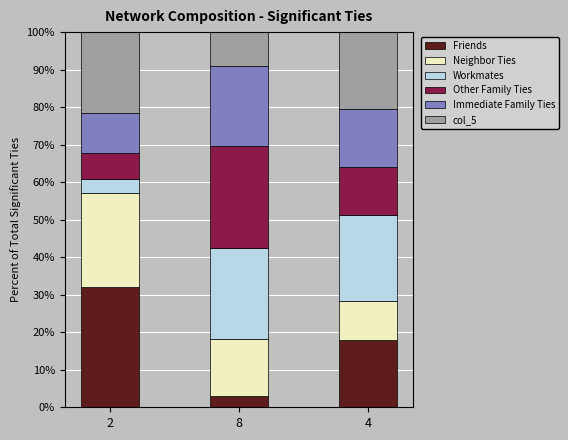

How many categories are shown in the chart?

3